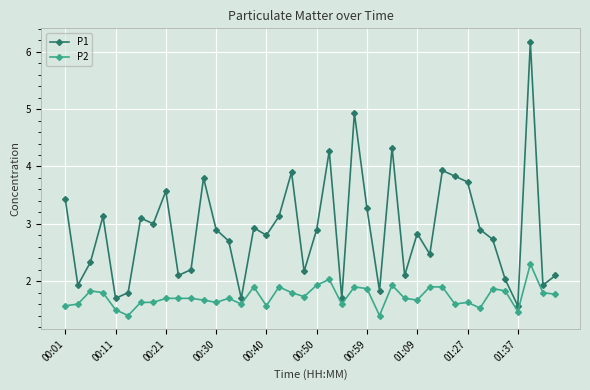

What is the highest value of the P2 series?

2.3